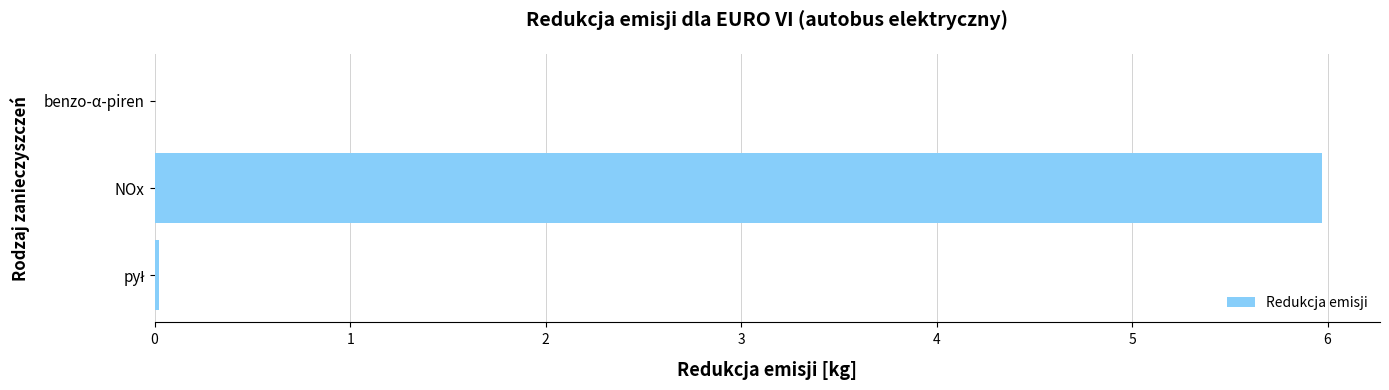

Count the number of categories in the chart.

3